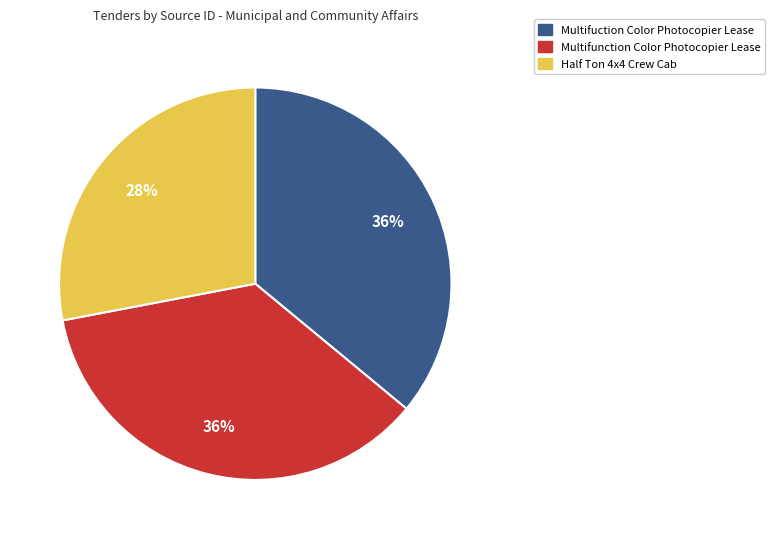

Between Half Ton 4x4 Crew Cab and Multifuction Color Photocopier Lease, which is larger?

Multifuction Color Photocopier Lease